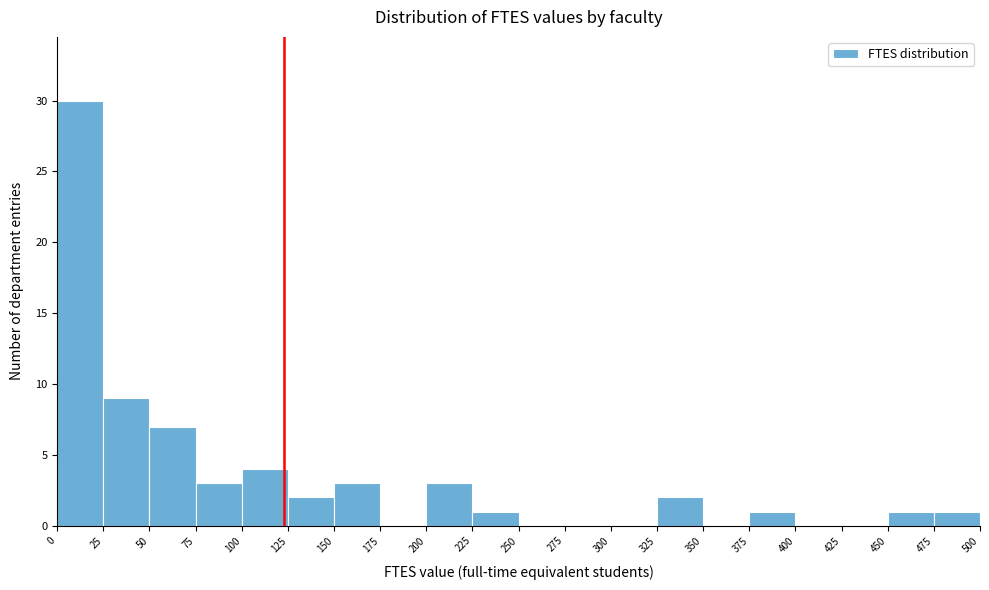

How tall is the bar that spans 125 to 150 on the x-axis? The values are not printed on the chart, so give them approximately, as read against the axis.

2